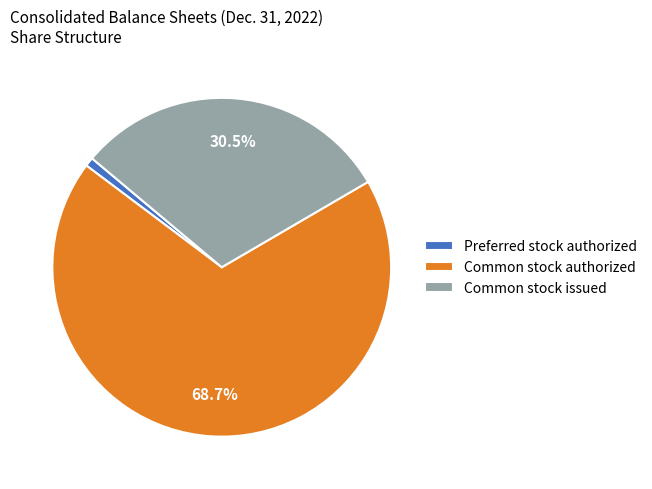

What is the largest slice in the pie chart?

Common stock authorized